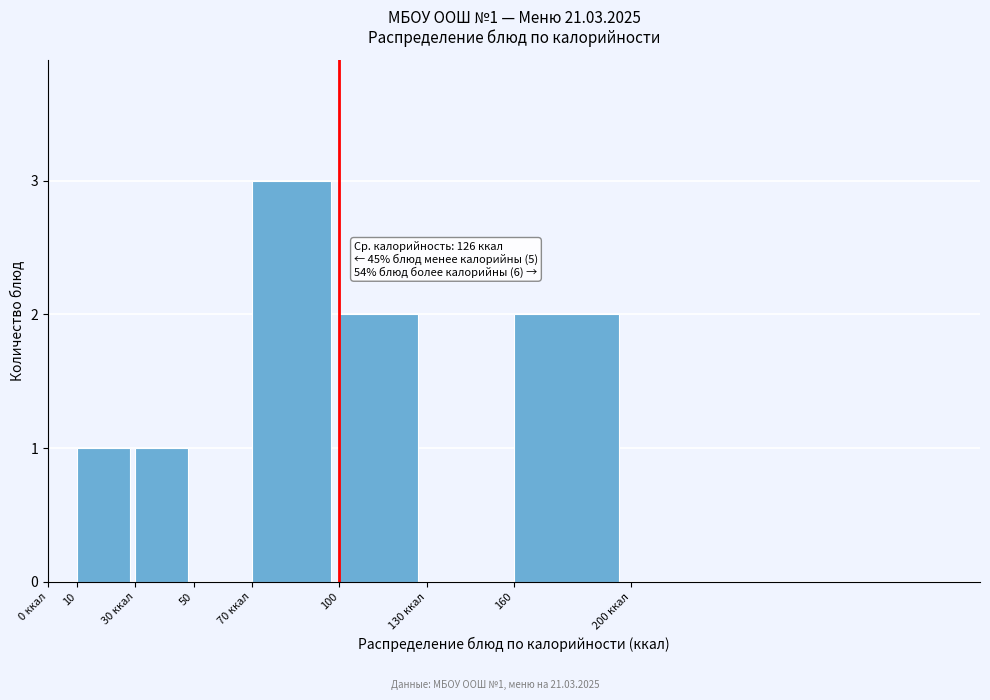

Reading right to left, list all the values displayed in this chart.

160=2	130 ккал=0	100=2	70 ккал=3	50=0	30 ккал=1	10=1	0 ккал=0